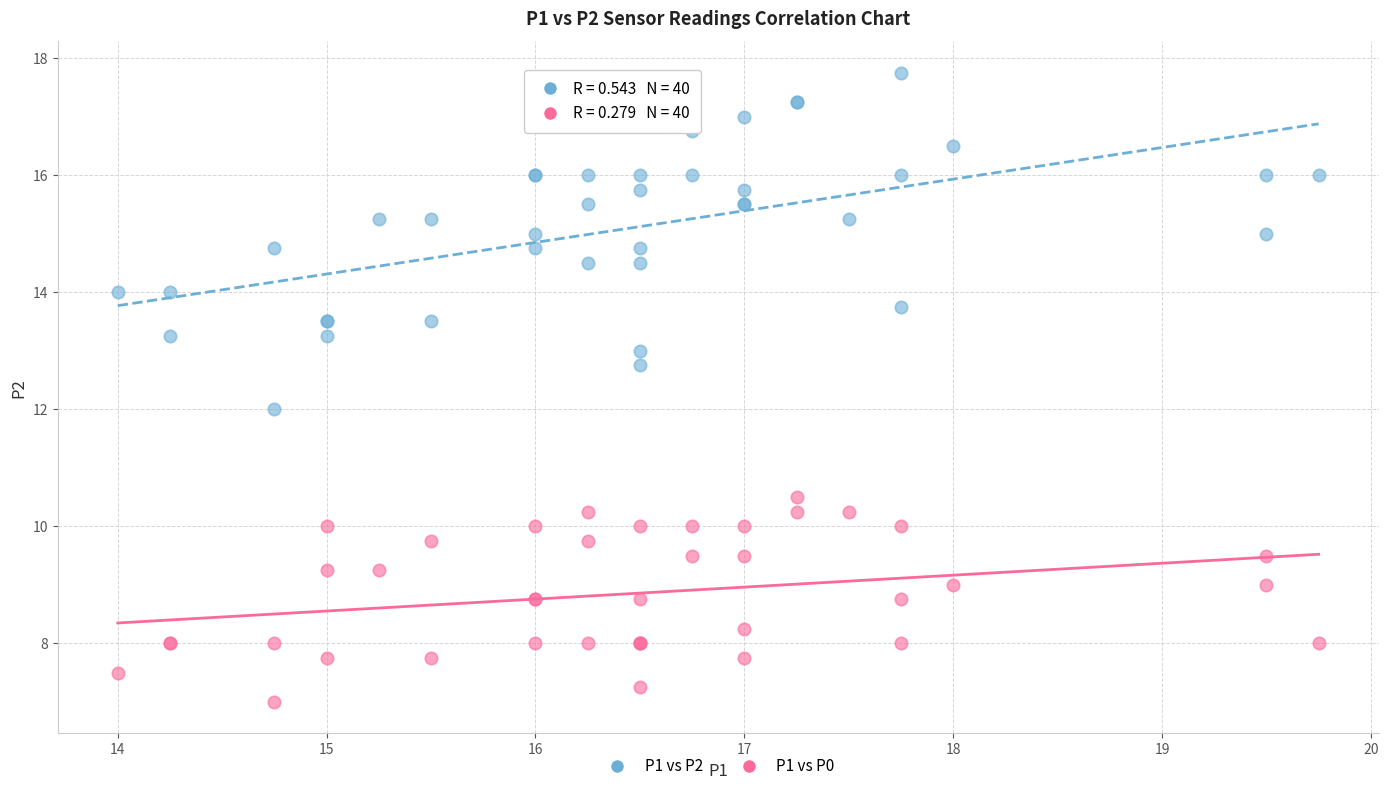

Which series contains the lowest Y value?

P1 vs P0